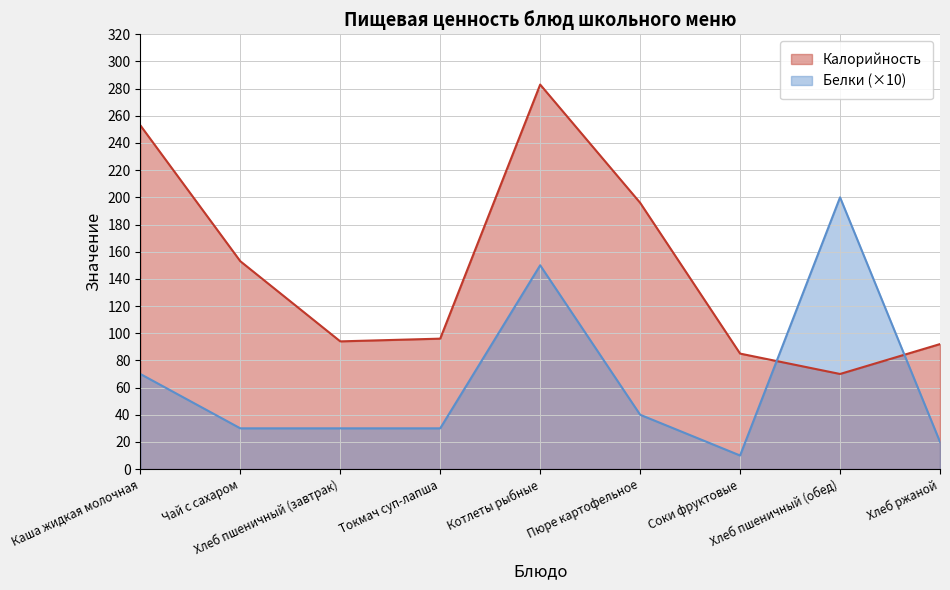

What is the maximum value for Белки?

200